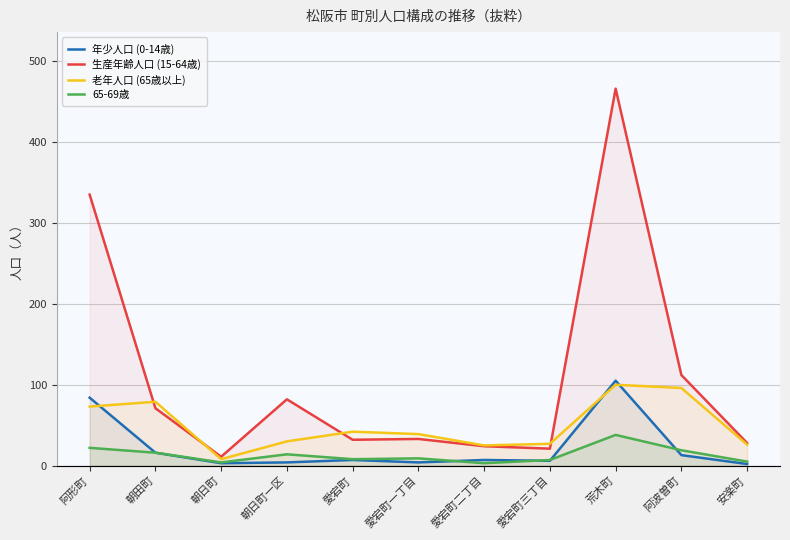

What is the total value across all series at 愛宕町?

89